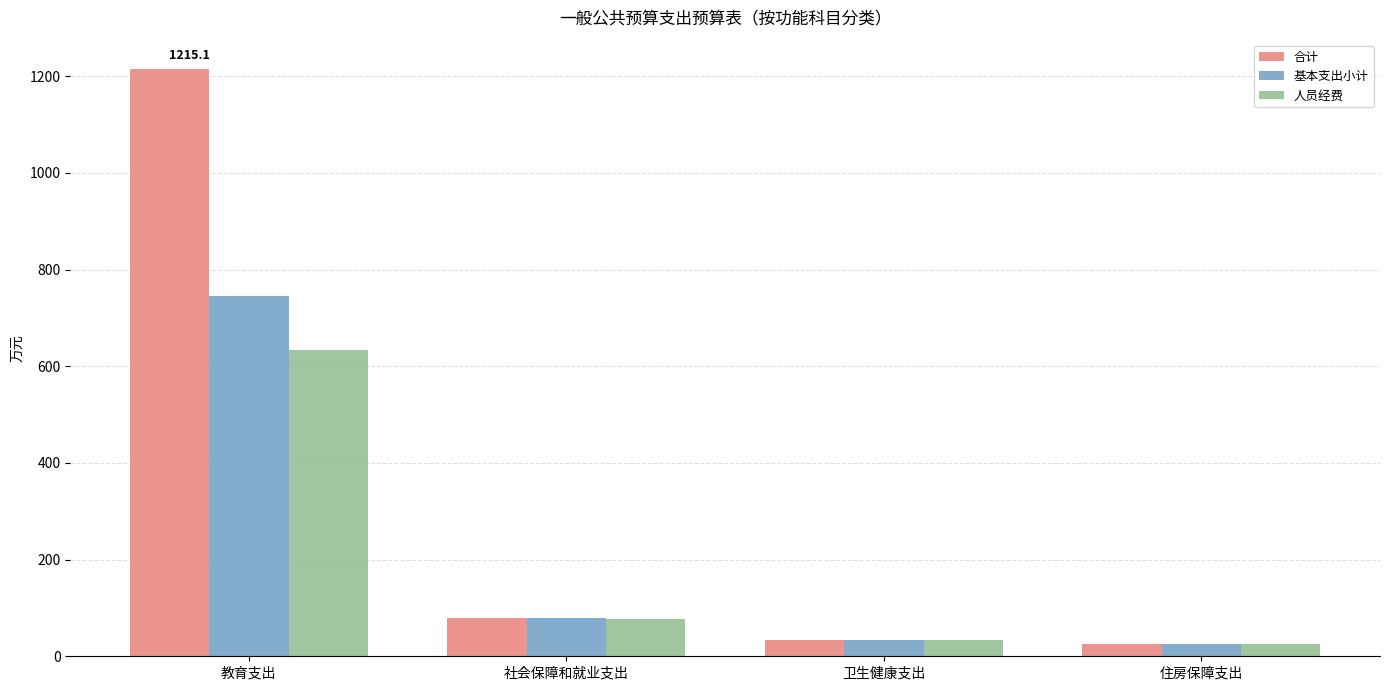

What is the difference between the maximum and minimum values in the 人员经费 series?

608.4